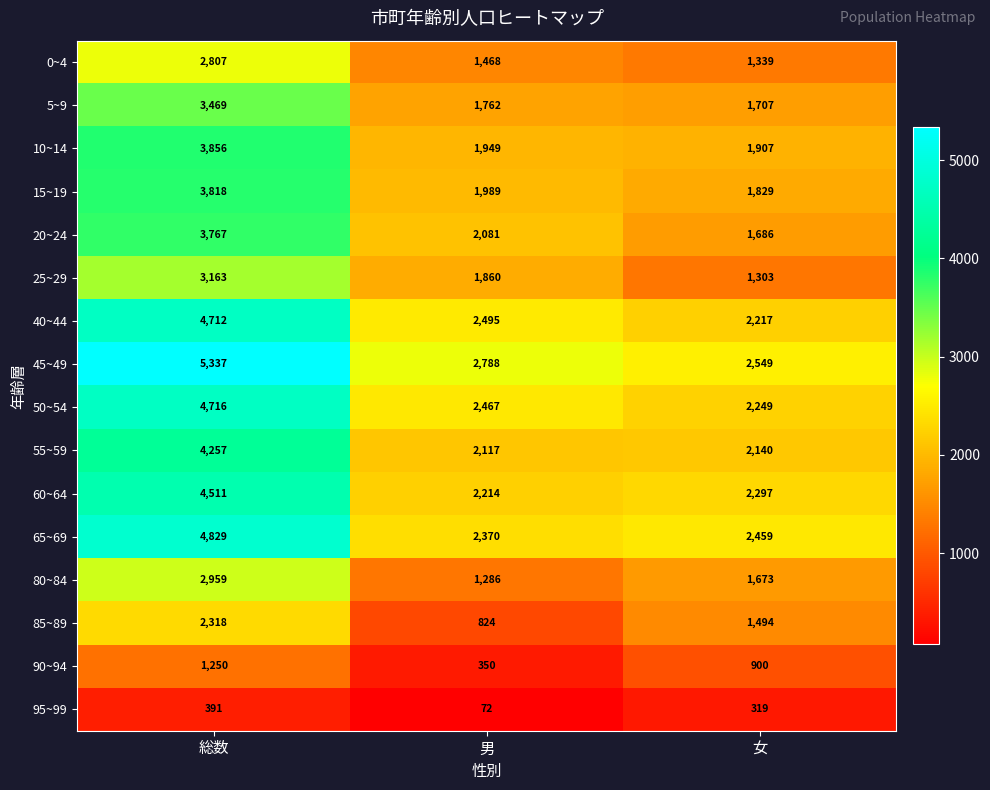

What is the difference between the second highest and minimum values in the 5~9 series?

55